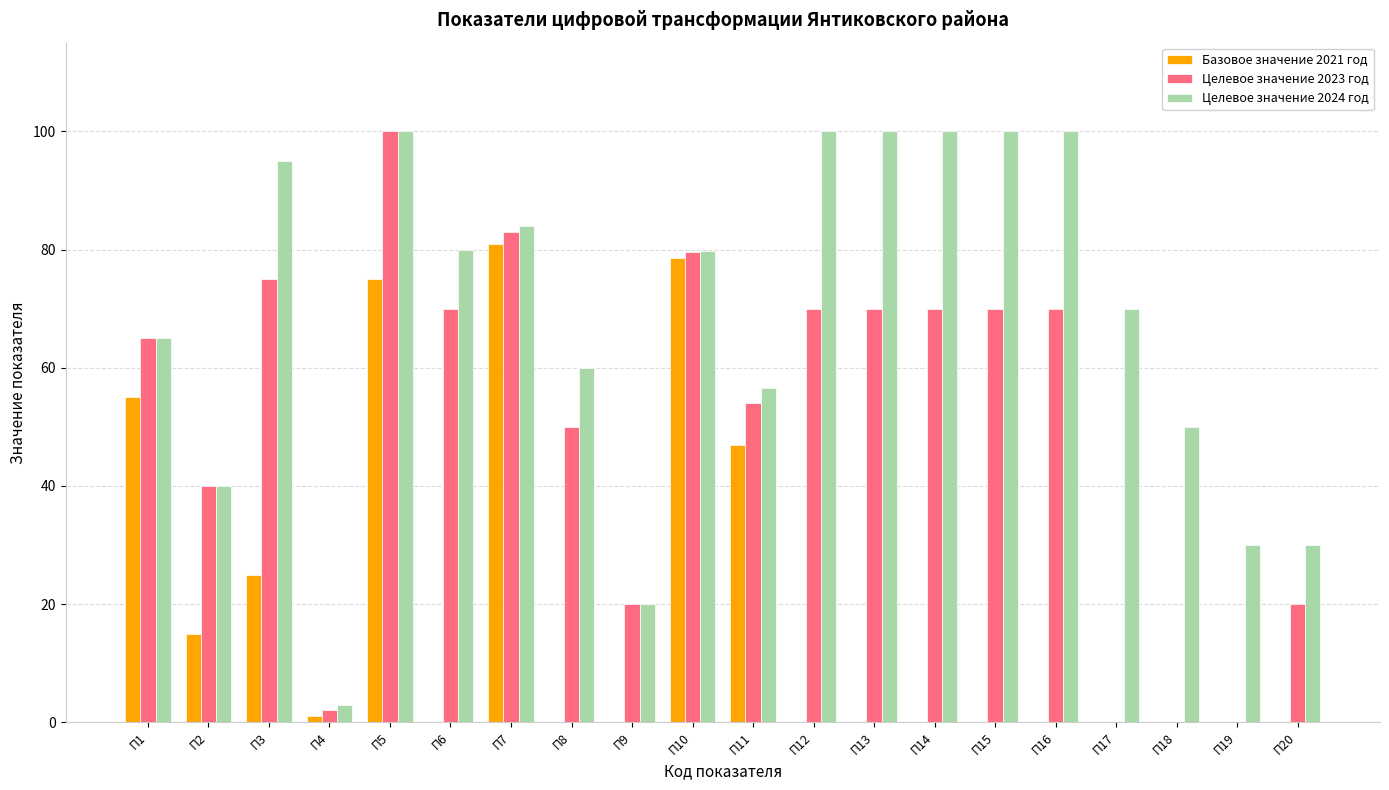

The value of Целевое значение 2023 год at П20 is 26.3. True or false?

False